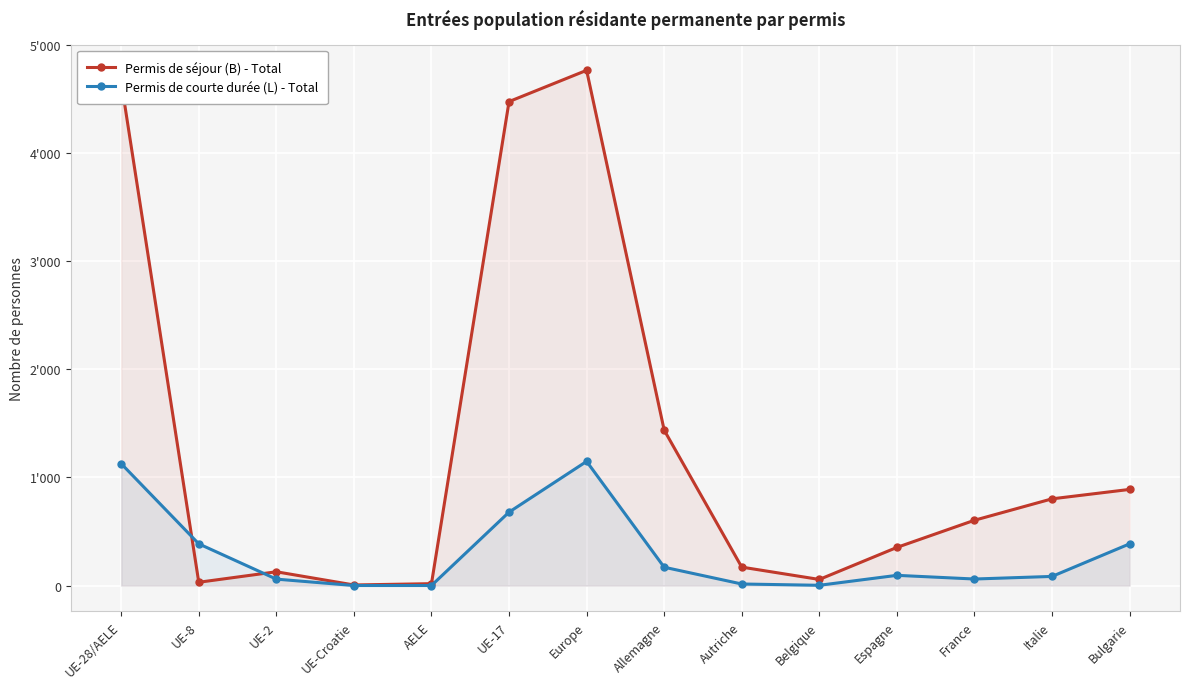

List the labels in order of Permis de séjour (B) - Total value, largest first.

Europe, UE-28/AELE, UE-17, Allemagne, Bulgarie, Italie, France, Espagne, Autriche, UE-2, Belgique, UE-8, AELE, UE-Croatie